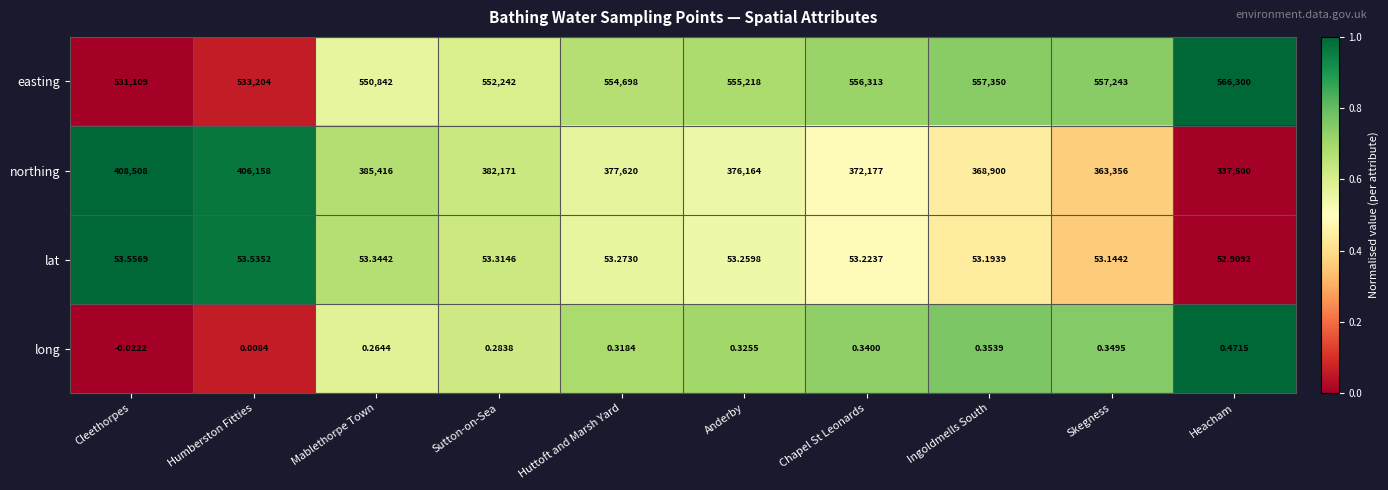

At which label does lat reach its minimum?

Heacham